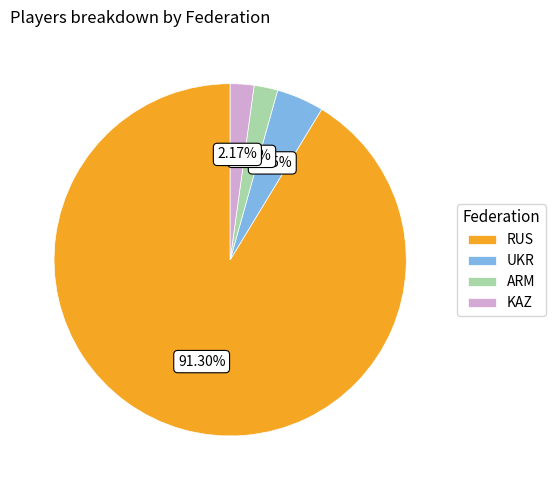

Combined, do RUS and ARM account for over 50%?

Yes